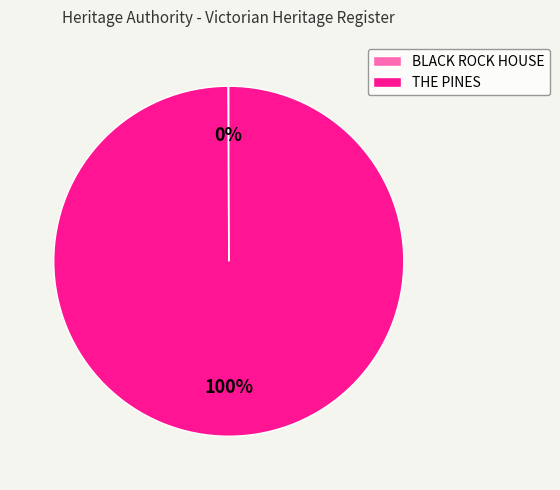

To the nearest percent, what is the difference between the largest and smallest slice percentages?

100%